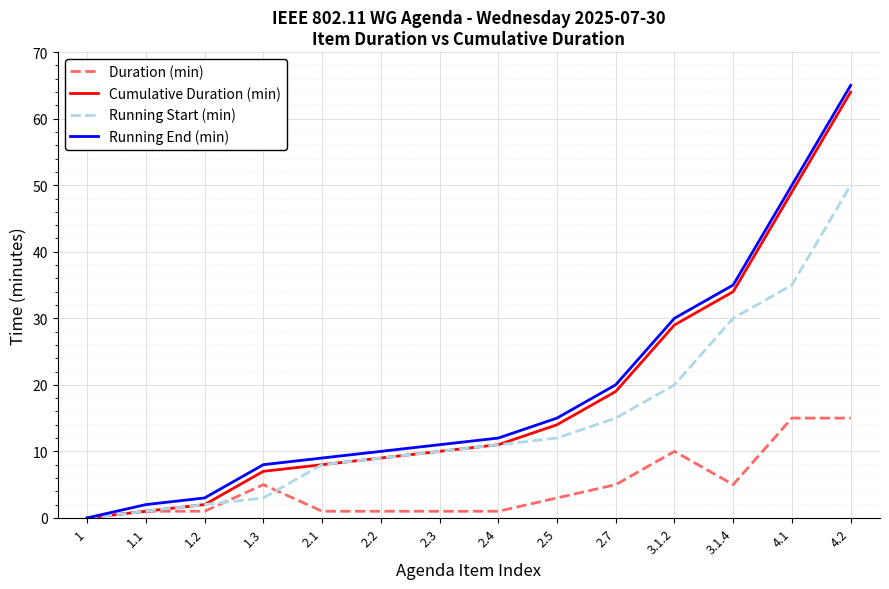

The Running Start (min) series shows 8 at 2.1. True or false?

True